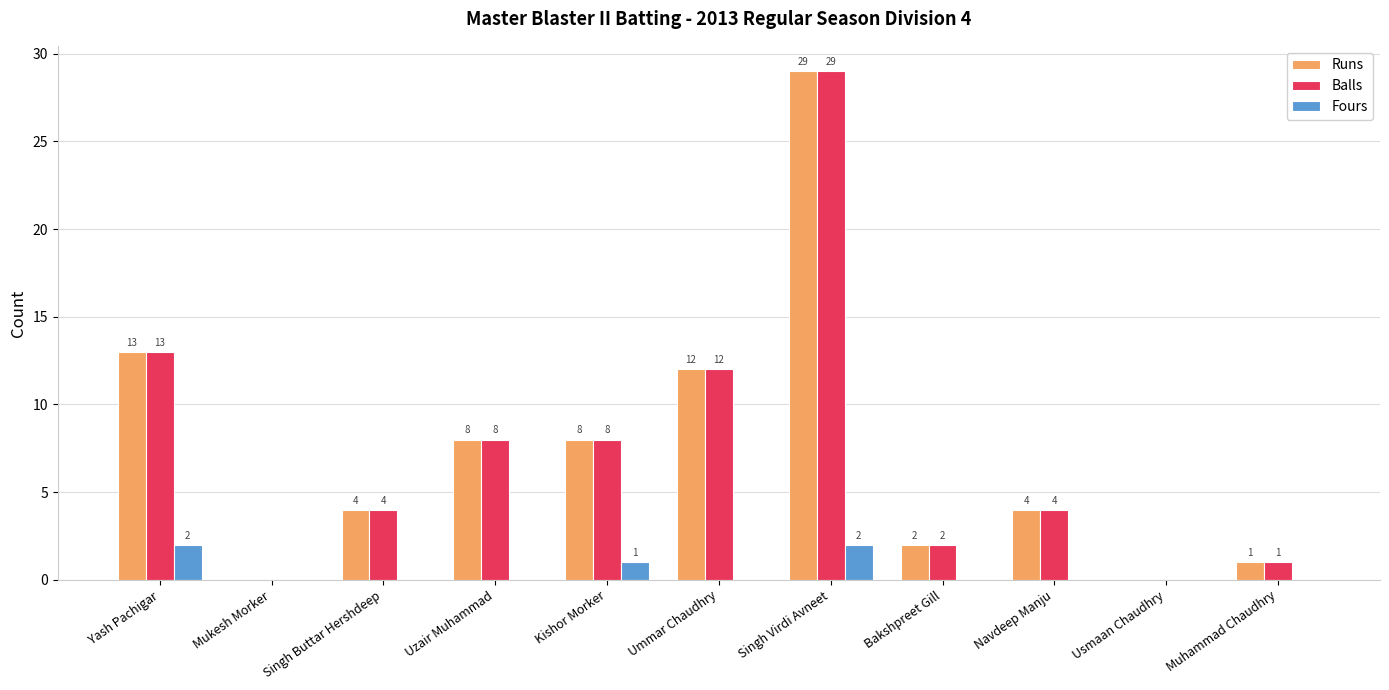

At which category is the sum across all series the highest?

Singh Virdi Avneet